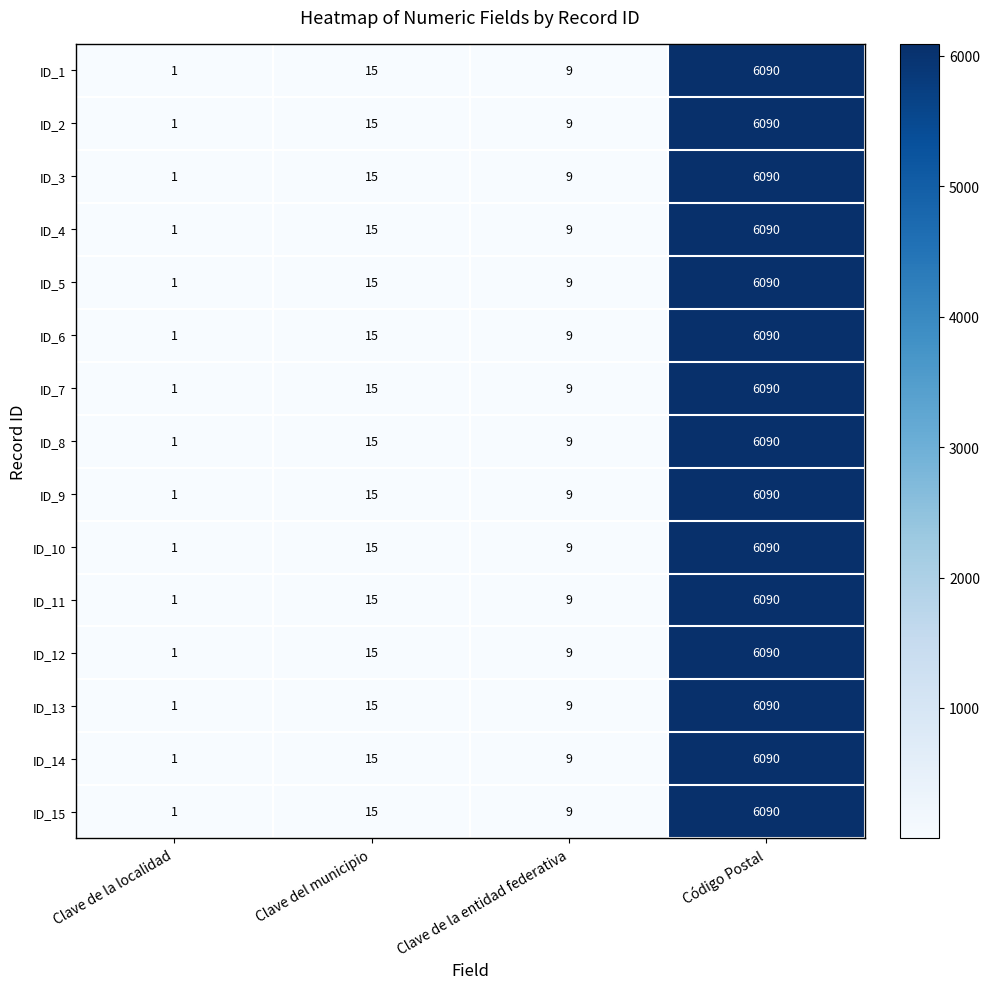

Where is ID_13 nearest to the value 3045?

Clave del municipio